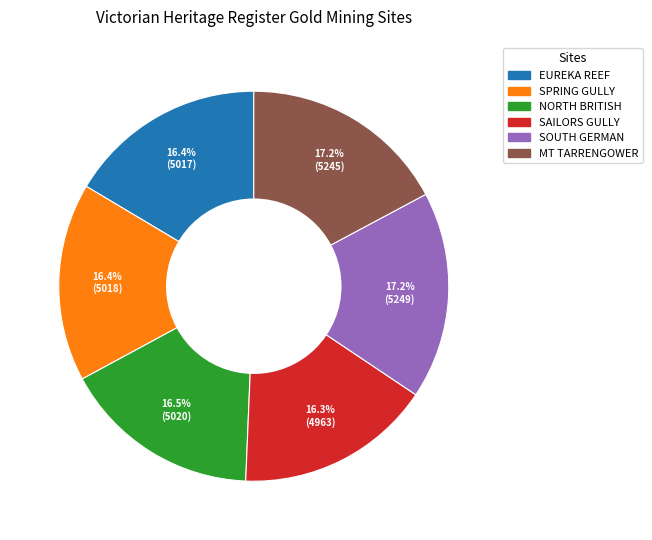

Does EUREKA REEF represent more than half of the total?

No